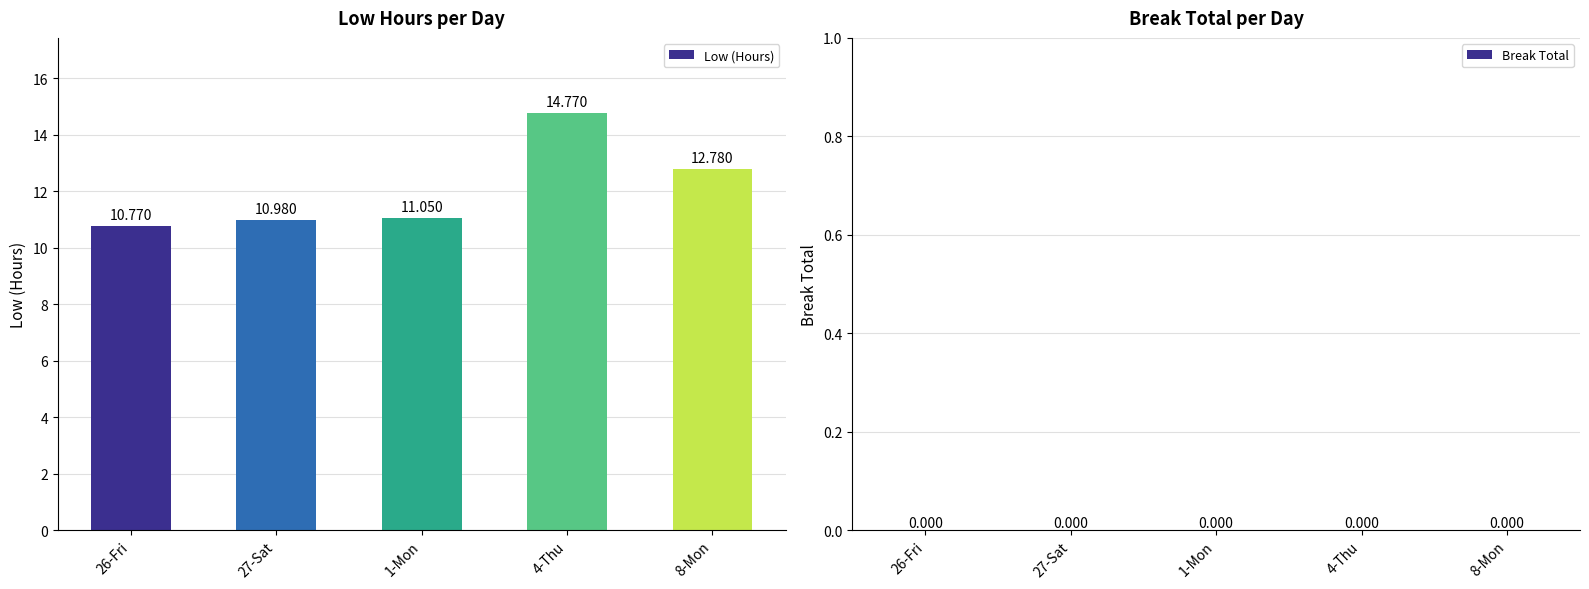

Are the bars horizontal?

No